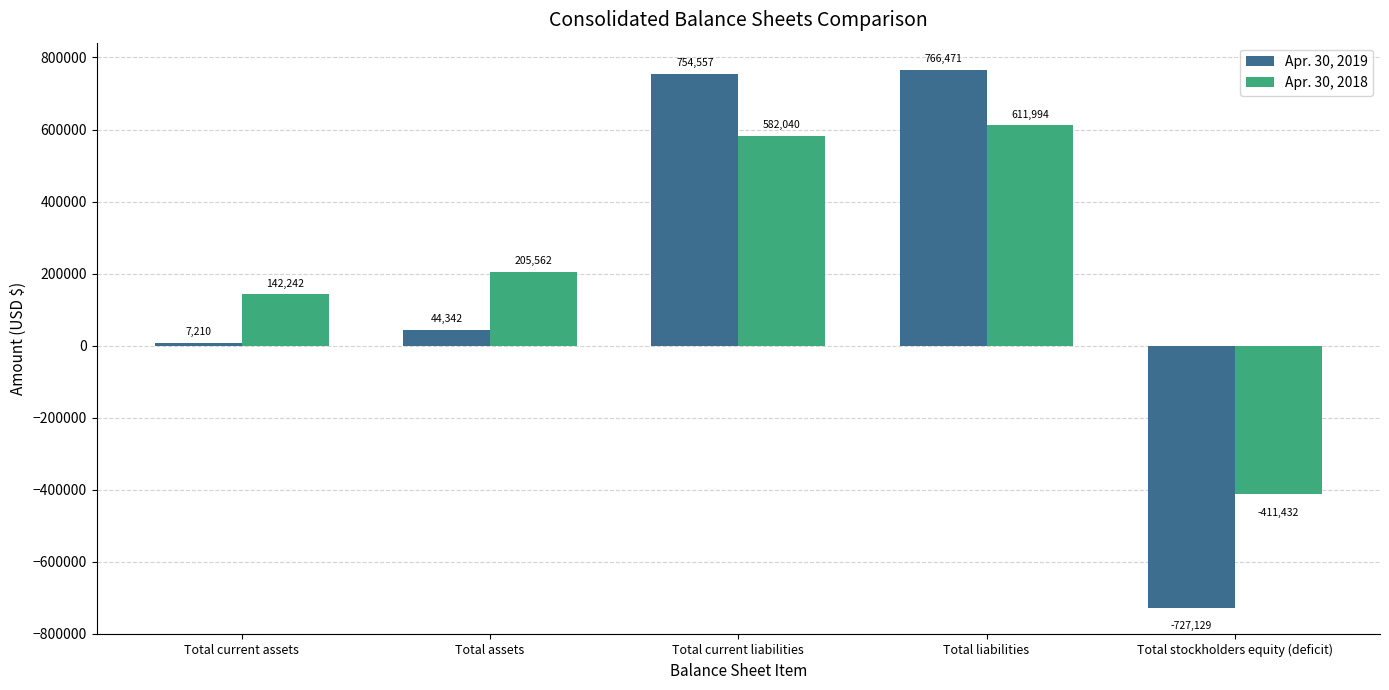

Which series has the largest total across all categories?

Apr. 30, 2018